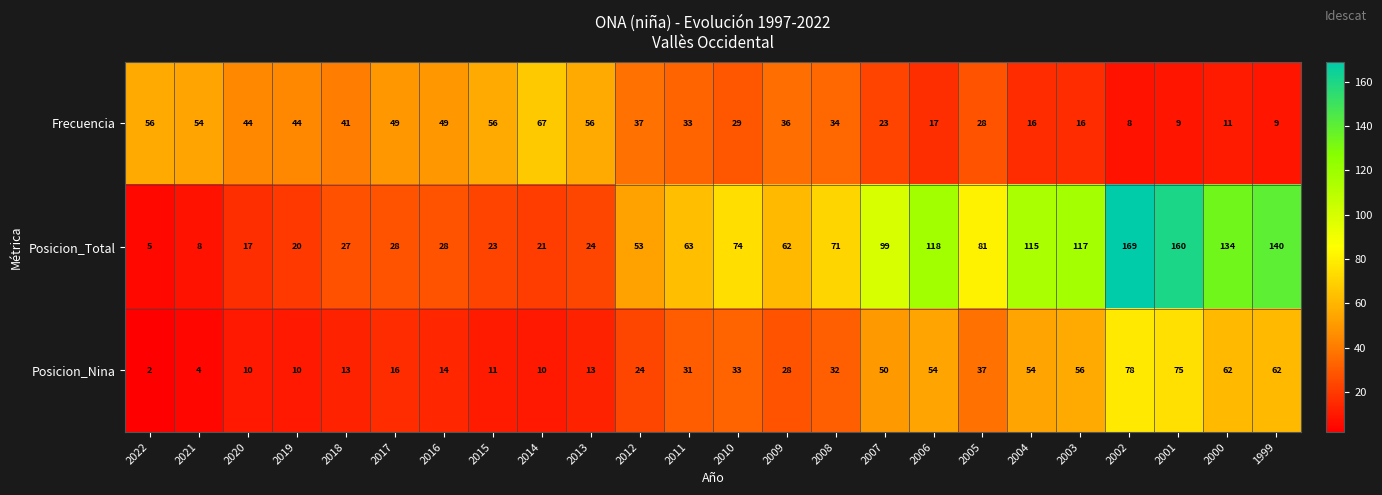

How many data points does each series have?

24